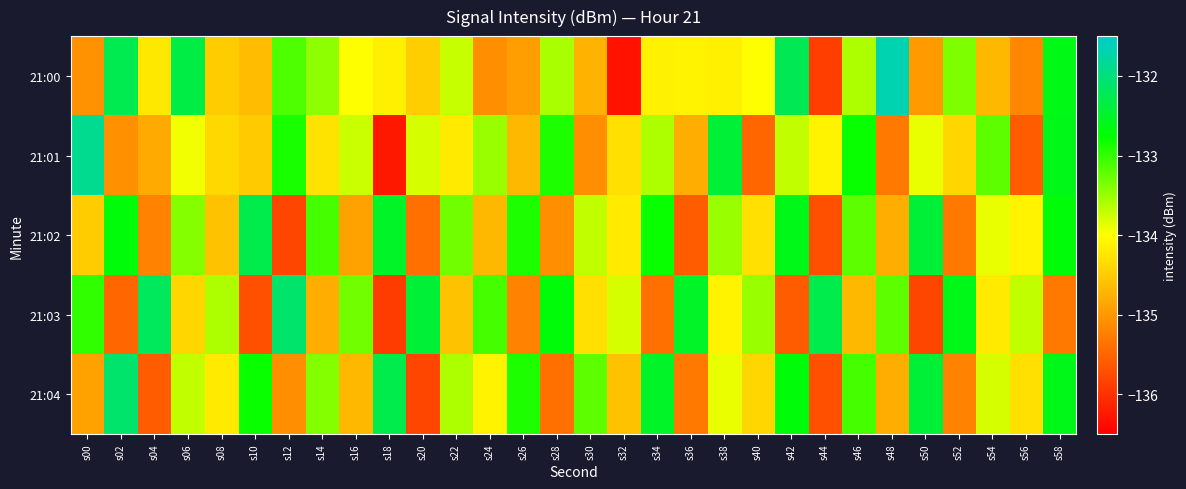

At how many categories does at least one series exceed -133?

20